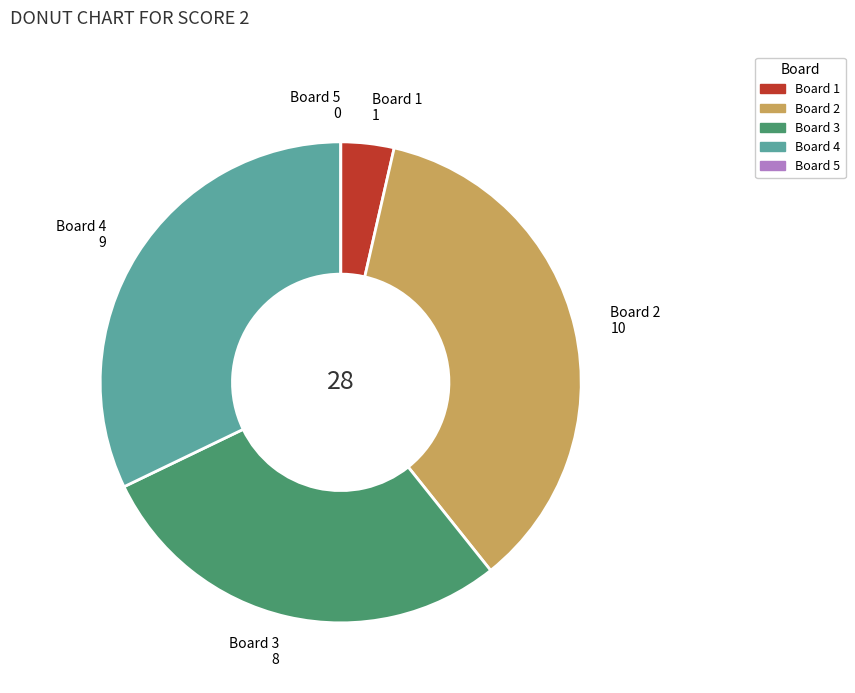

Is the sum of Board 4 and Board 3 greater than half?

Yes